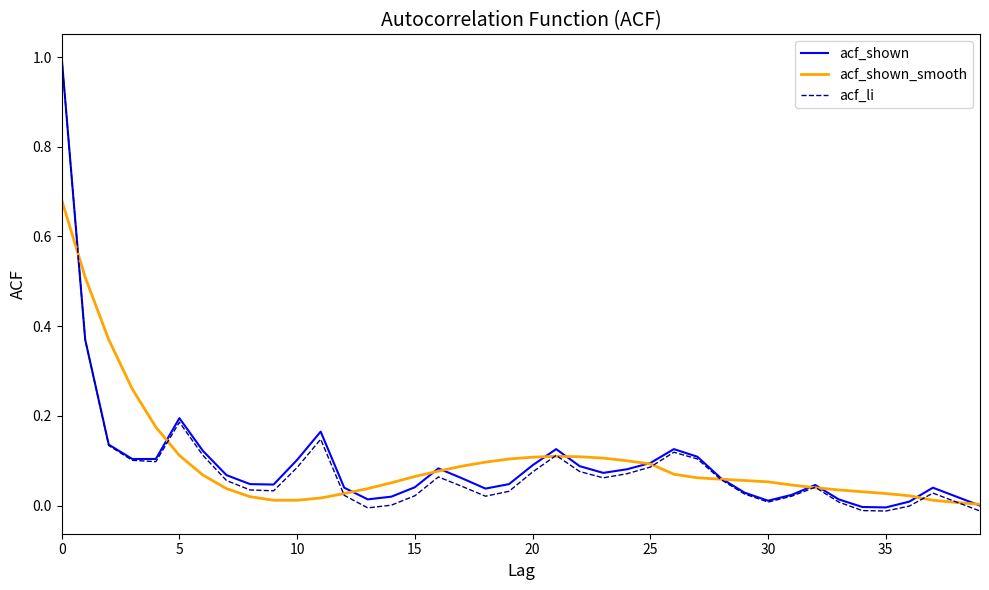

Does the chart display data point markers on the line(s)?

No